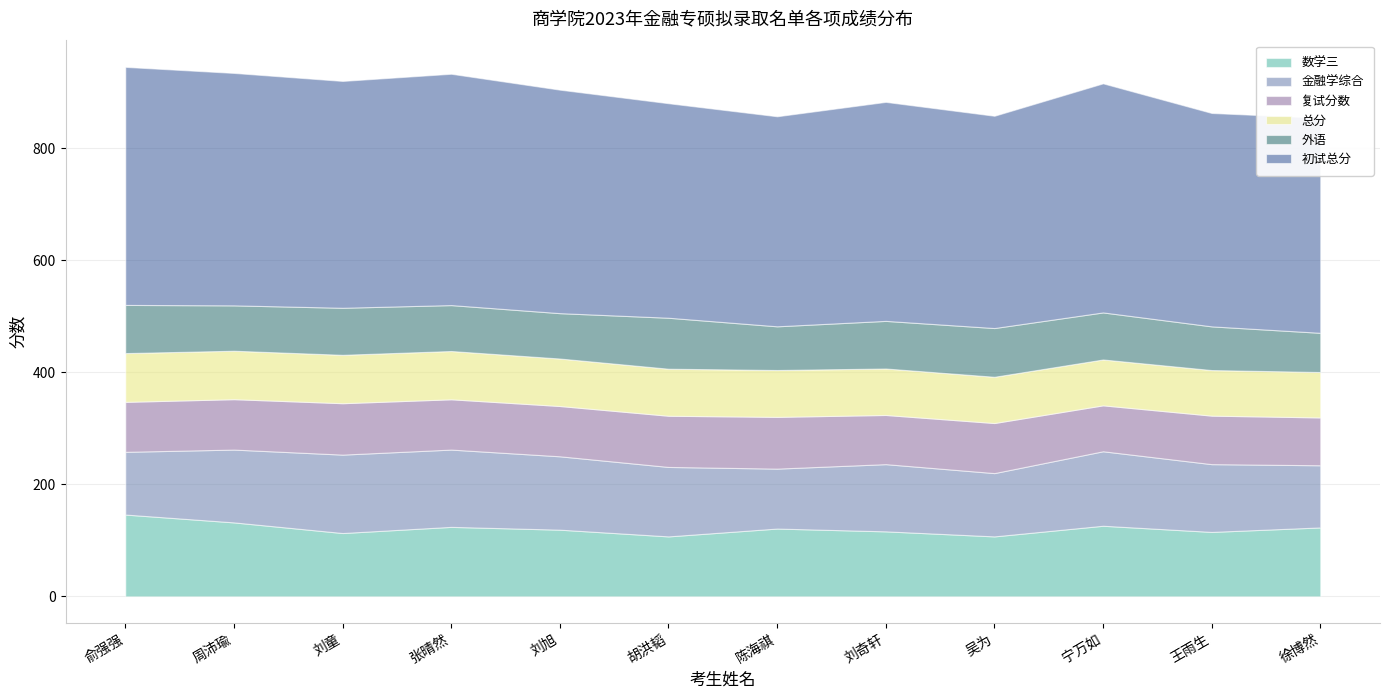

What is the difference between the 数学三 values at 徐博然 and 刘童?

10.0